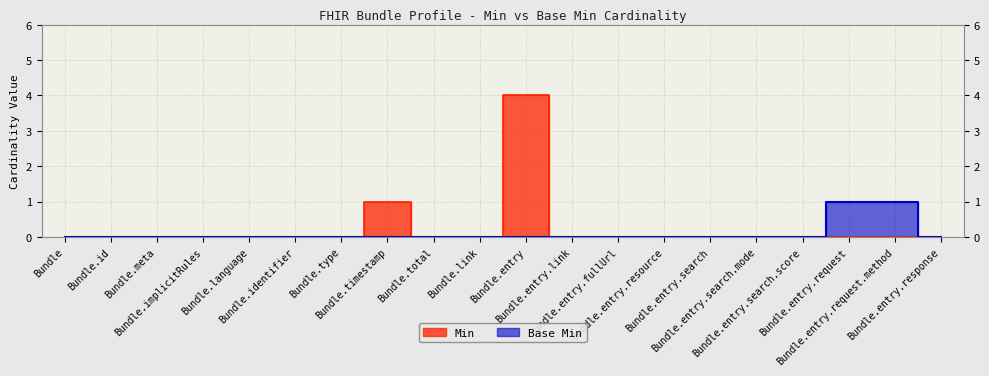

What are all the series names shown in the legend?

Min, Base Min